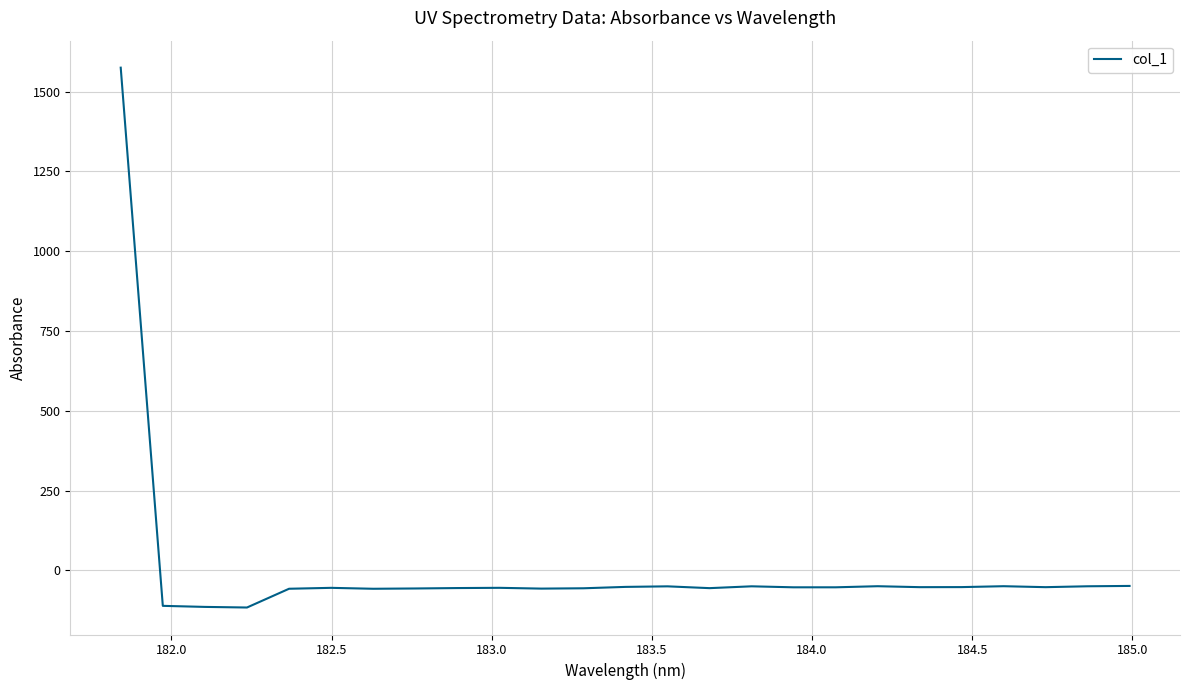

What is the greatest value displayed?

1575.1